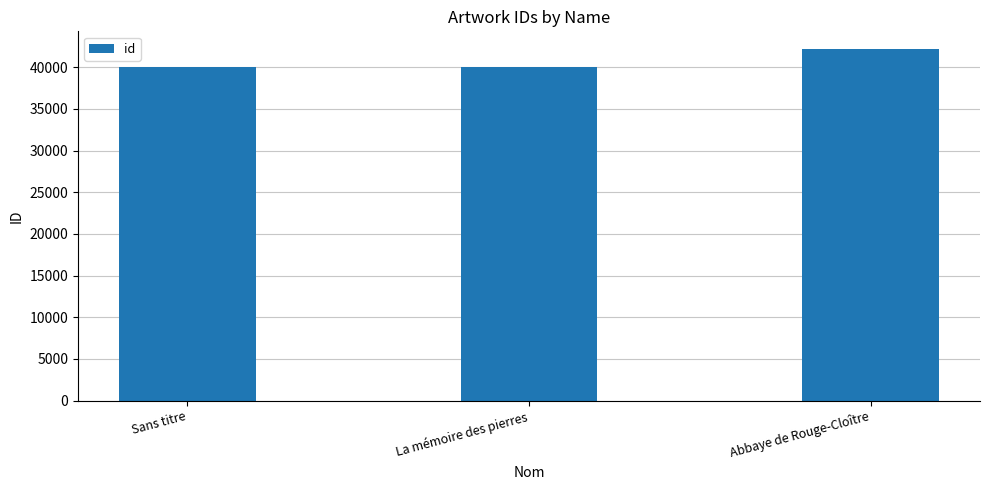

What is the difference between the values at Abbaye de Rouge-Cloître and La mémoire des pierres?

2193